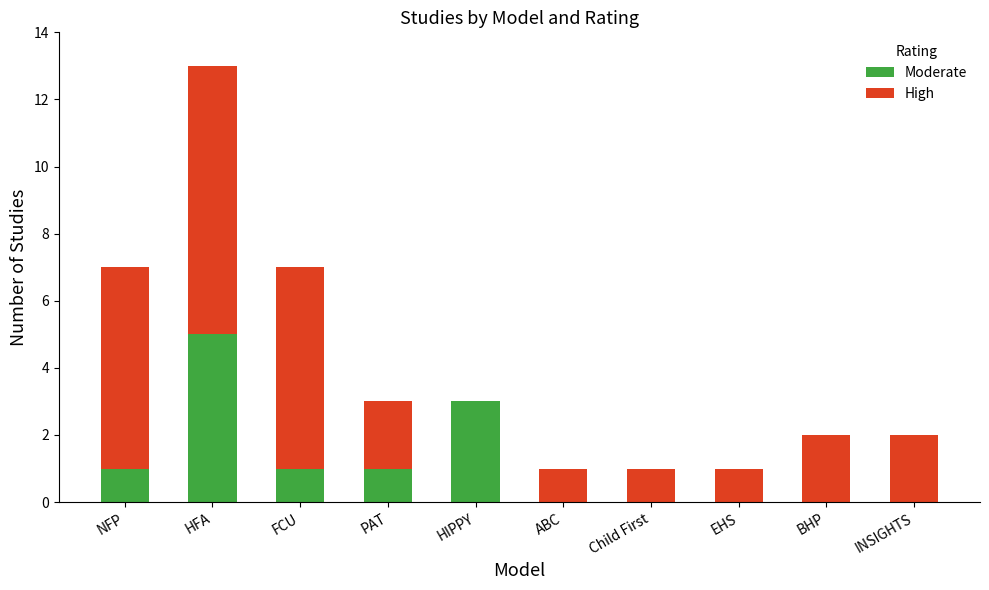

At which category is the sum across all series the highest?

HFA